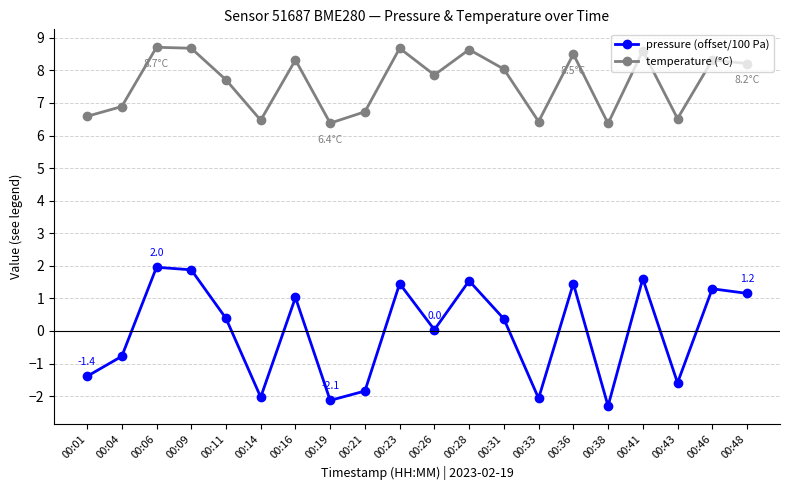

True or false: pressure (offset/100 Pa) and temperature (°C) cross at least once.

False